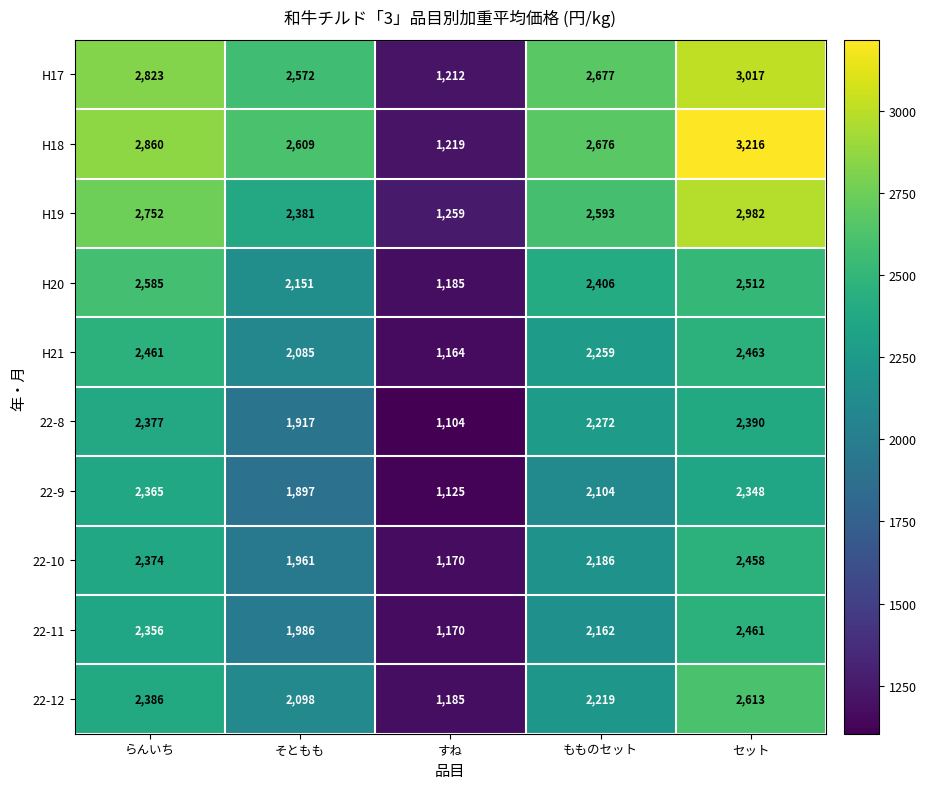

Rank the series by their maximum value, from lowest to highest.

22-9, 22-8, 22-10, 22-11, H21, H20, 22-12, H19, H17, H18